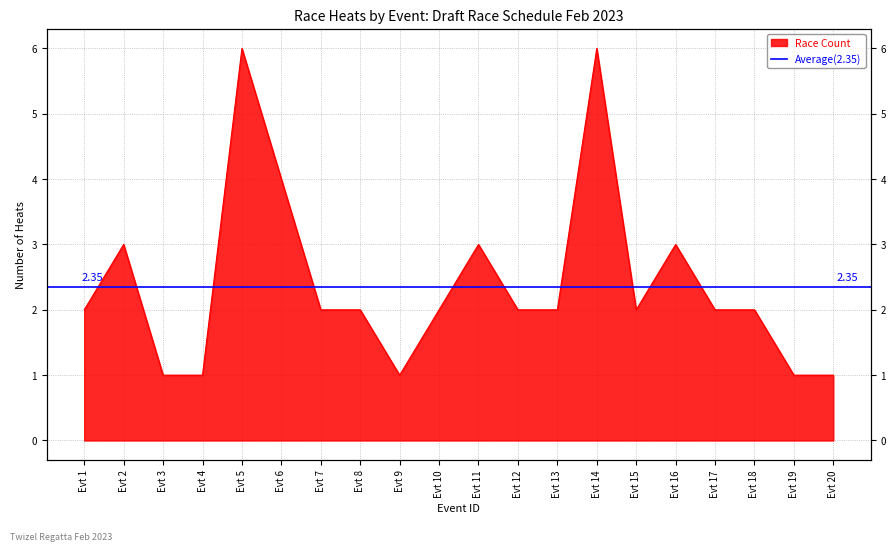

At which label does the data first exceed 2?

Evt 2